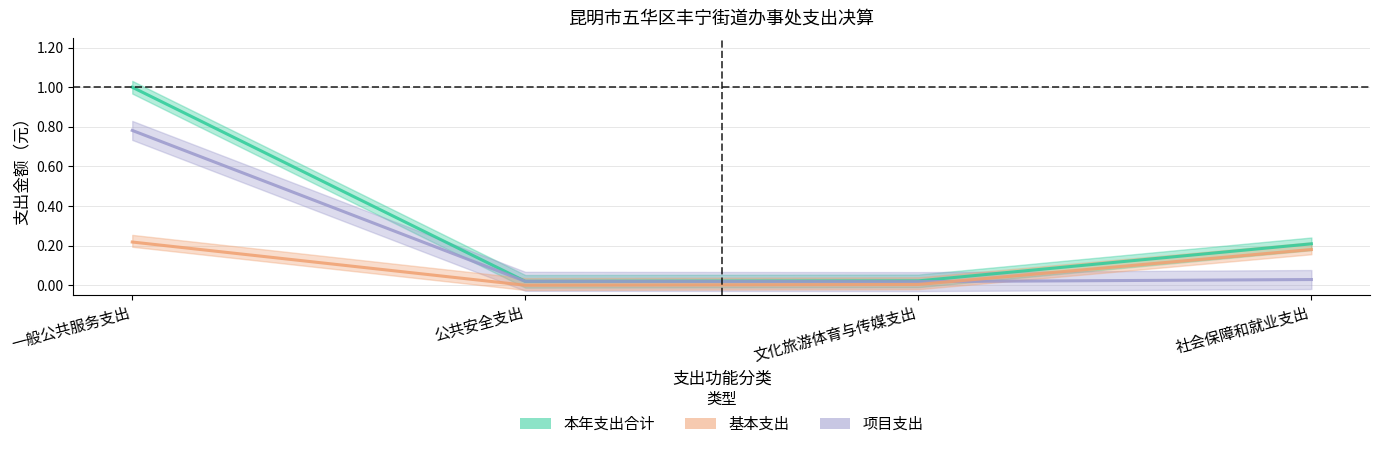

At which label does 本年支出合计 reach its minimum?

公共安全支出